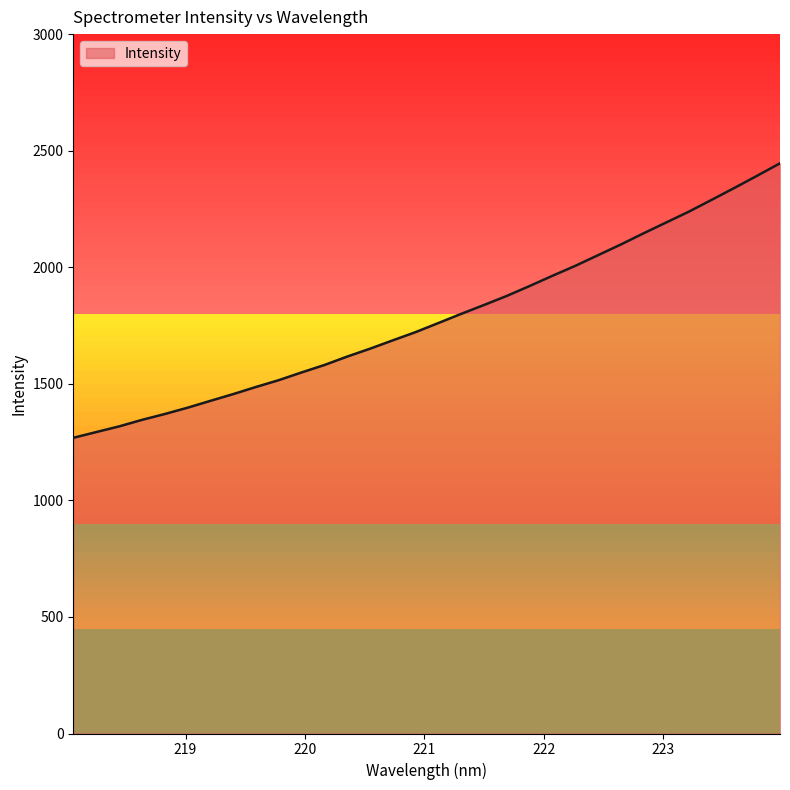

What is the difference between the maximum and minimum values?

1177.4